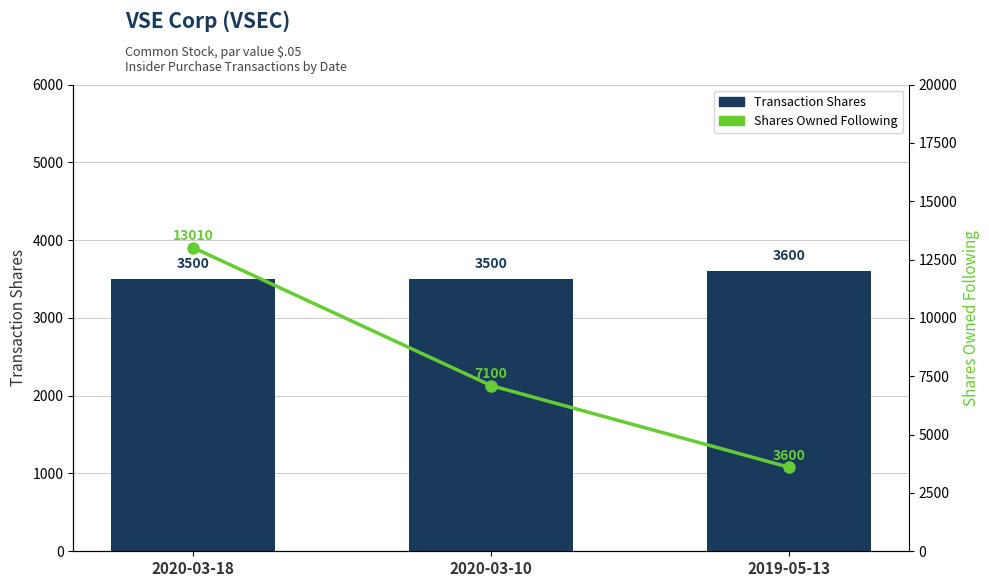

What is the lowest value of the Transaction Shares series?

3500